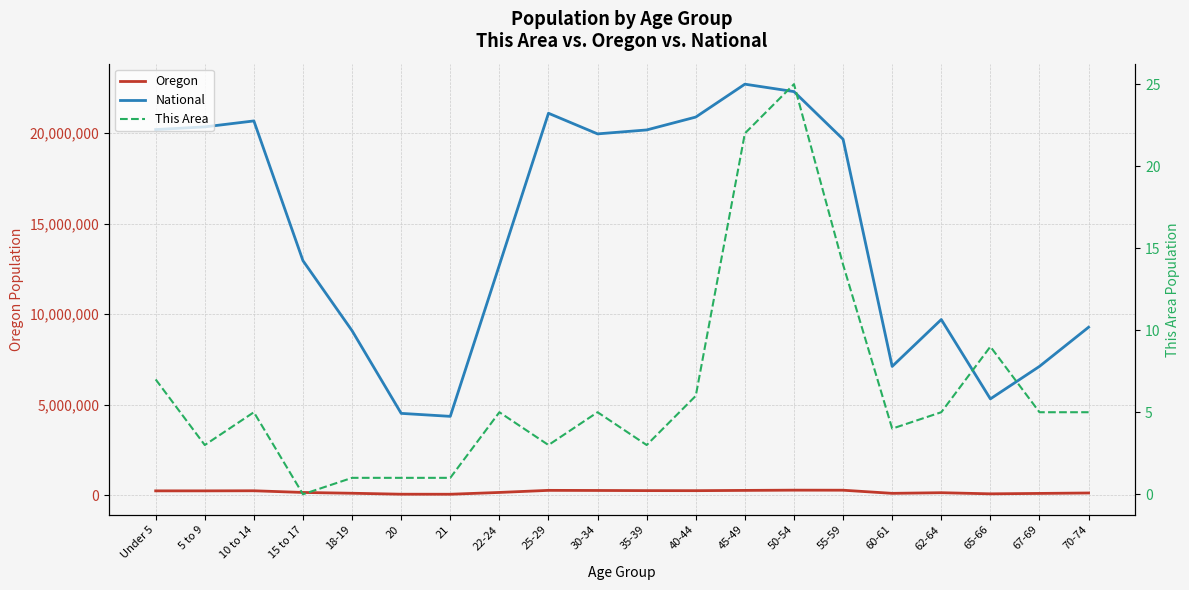

Where is the first local maximum for National?

10 to 14